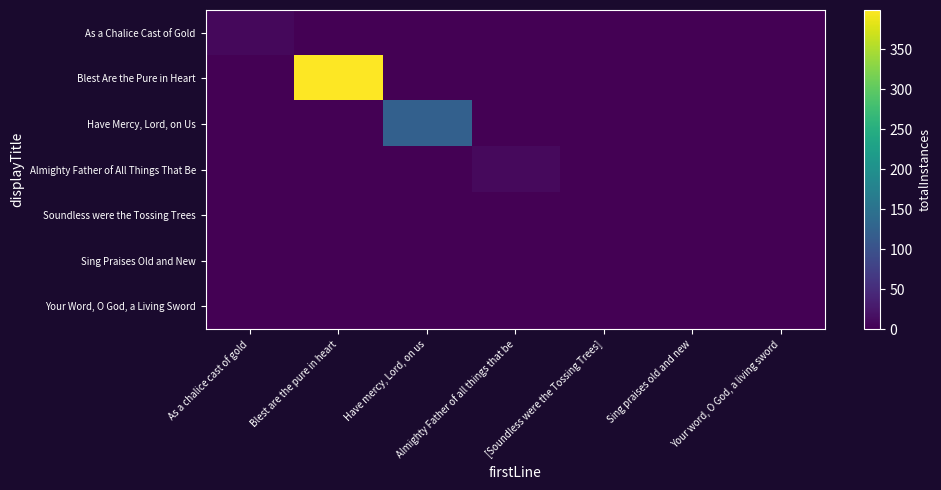

Reading right to left, extract all data points from this chart.

As a Chalice Cast of Gold: Your word, O God, a living sword=0	Sing praises old and new=0	[Soundless were the Tossing Trees]=0	Almighty Father of all things that be=0	Have mercy, Lord, on us=0	Blest are the pure in heart=0	As a chalice cast of gold=9
Blest Are the Pure in Heart: Your word, O God, a living sword=0	Sing praises old and new=0	[Soundless were the Tossing Trees]=0	Almighty Father of all things that be=0	Have mercy, Lord, on us=0	Blest are the pure in heart=399	As a chalice cast of gold=0
Have Mercy, Lord, on Us: Your word, O God, a living sword=0	Sing praises old and new=0	[Soundless were the Tossing Trees]=0	Almighty Father of all things that be=0	Have mercy, Lord, on us=122	Blest are the pure in heart=0	As a chalice cast of gold=0
Almighty Father of All Things That Be: Your word, O God, a living sword=0	Sing praises old and new=0	[Soundless were the Tossing Trees]=0	Almighty Father of all things that be=10	Have mercy, Lord, on us=0	Blest are the pure in heart=0	As a chalice cast of gold=0
Soundless were the Tossing Trees: Your word, O God, a living sword=0	Sing praises old and new=0	[Soundless were the Tossing Trees]=1	Almighty Father of all things that be=0	Have mercy, Lord, on us=0	Blest are the pure in heart=0	As a chalice cast of gold=0
Sing Praises Old and New: Your word, O God, a living sword=0	Sing praises old and new=1	[Soundless were the Tossing Trees]=0	Almighty Father of all things that be=0	Have mercy, Lord, on us=0	Blest are the pure in heart=0	As a chalice cast of gold=0
Your Word, O God, a Living Sword: Your word, O God, a living sword=1	Sing praises old and new=0	[Soundless were the Tossing Trees]=0	Almighty Father of all things that be=0	Have mercy, Lord, on us=0	Blest are the pure in heart=0	As a chalice cast of gold=0